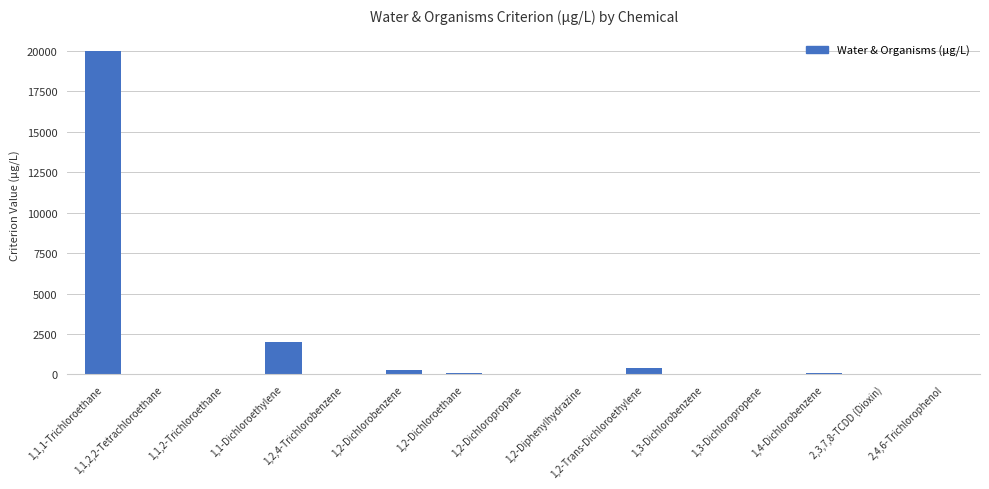

At which label is the value closest to 10000?

1,1-Dichloroethylene